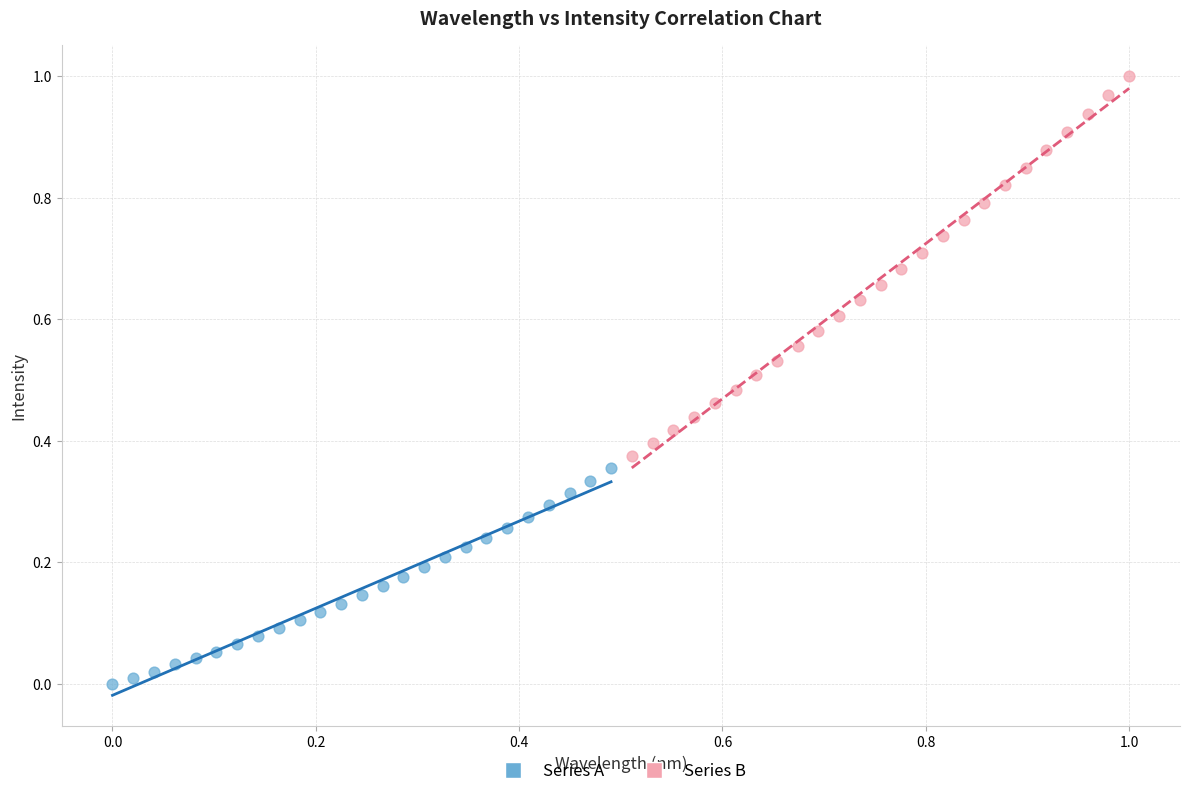

Which series has the largest Y range (max minus min)?

Series B